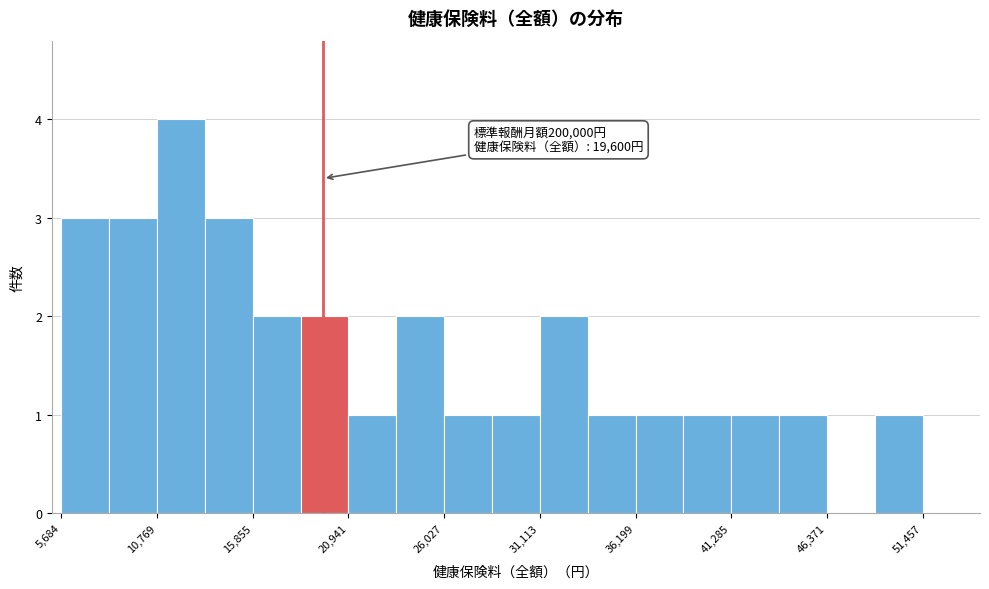

Read against the x-axis, roughly where is the centre of the tallest bar?

12000